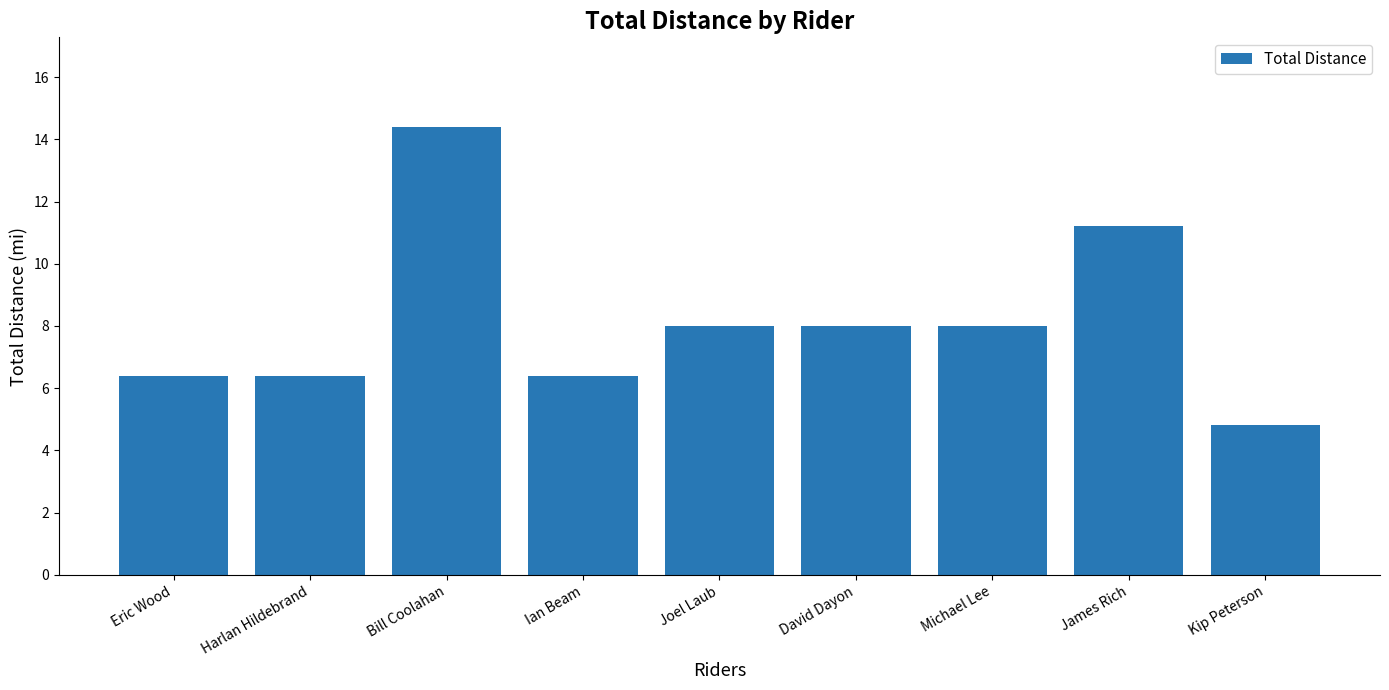

What is the minimum value shown in the chart?

4.8